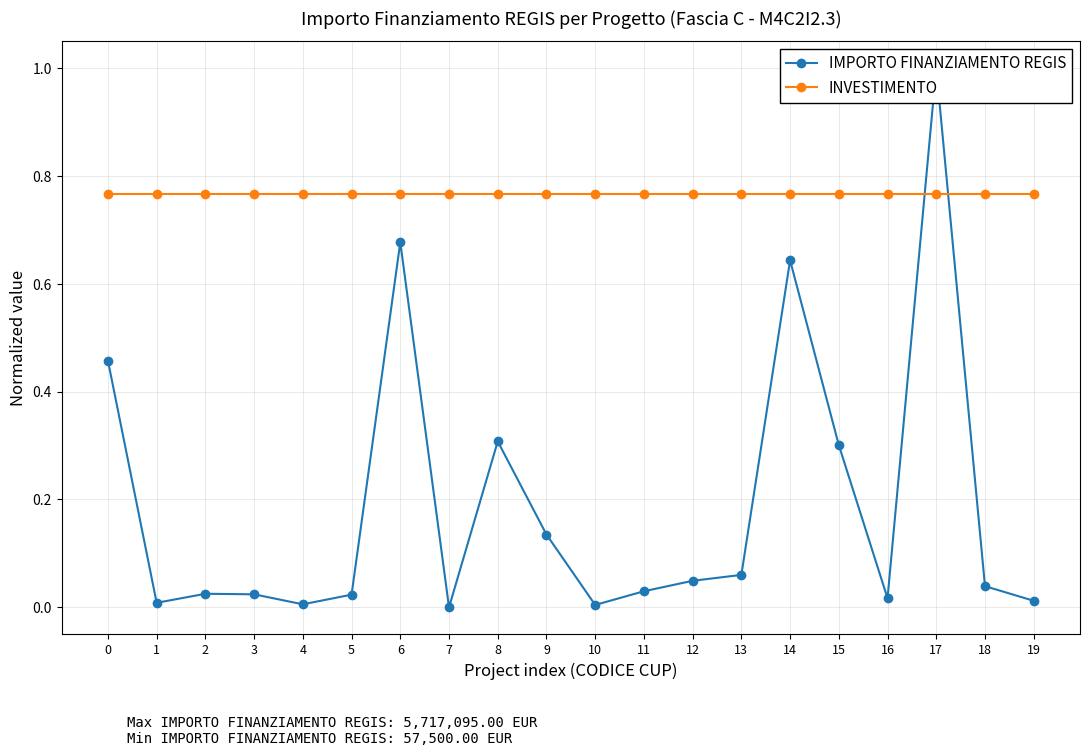

Is it true that IMPORTO FINANZIAMENTO REGIS equals 0.0 at 1?

True